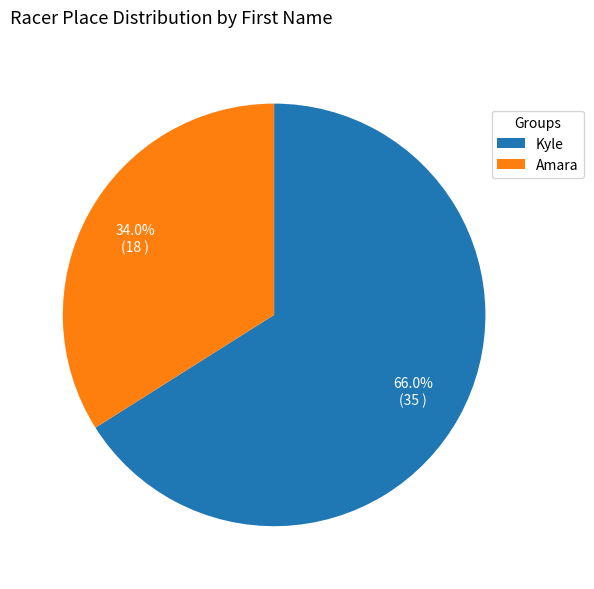

Which slice is the smallest?

Amara